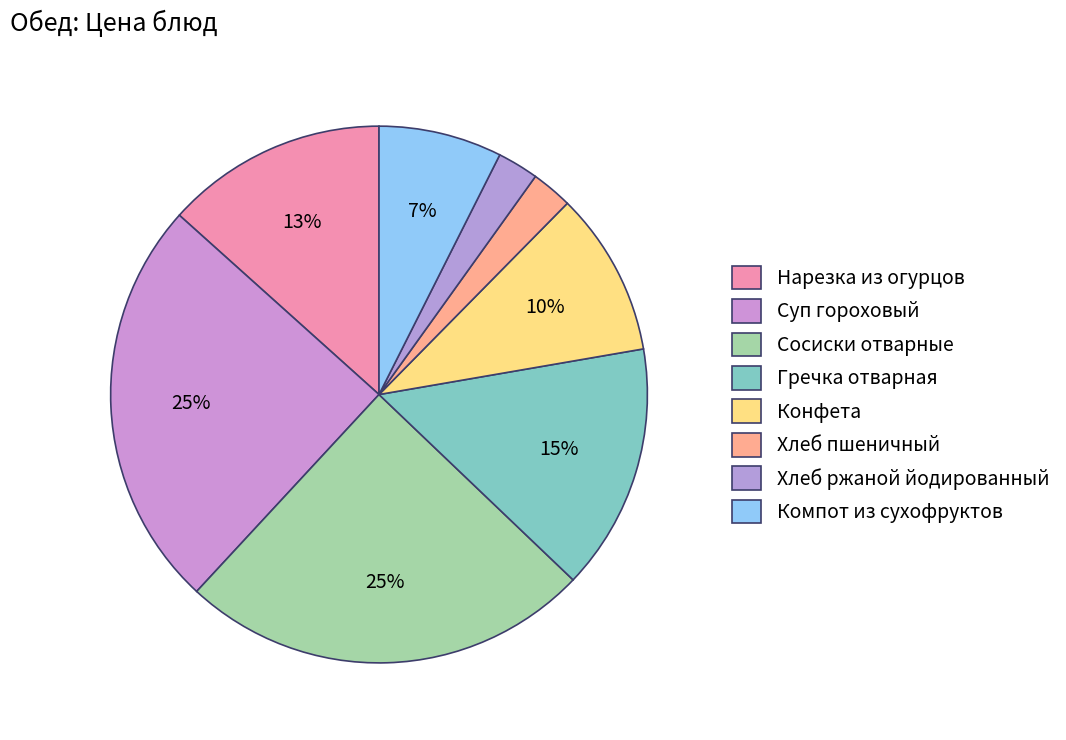

Is the sum of Гречка отварная and Нарезка из огурцов greater than half?

No